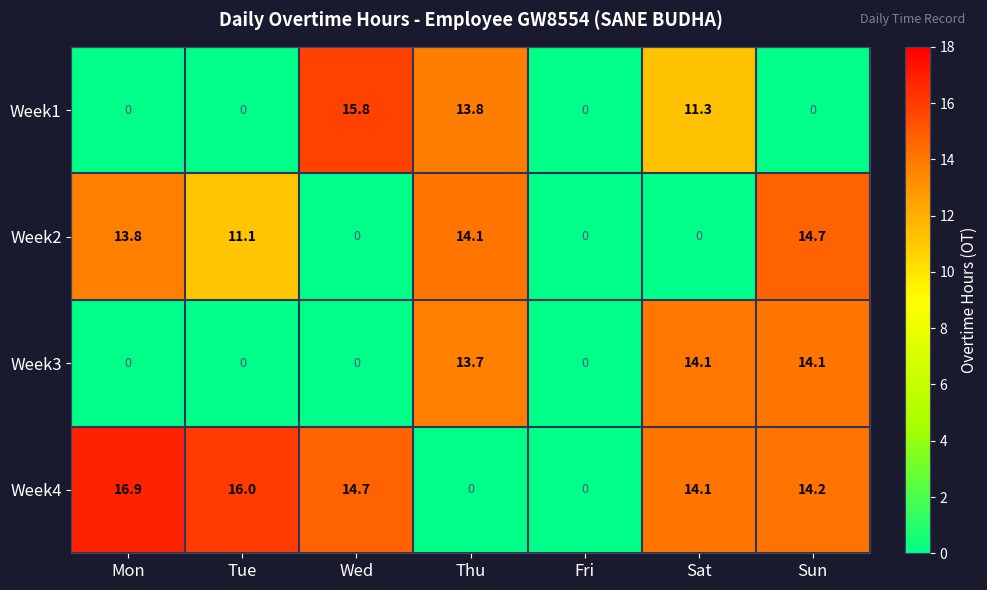

Between Mon and Thu, which series saw the biggest shift?

Week4